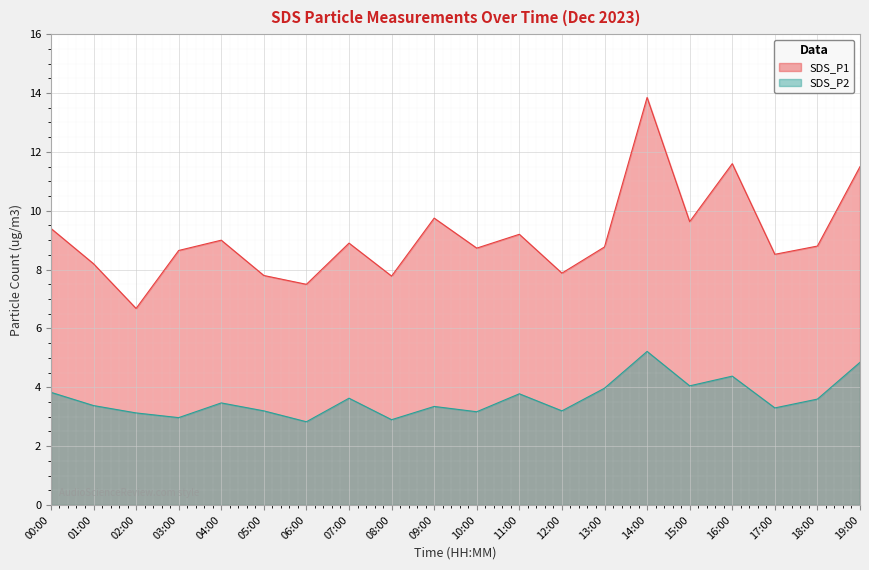

At which label does SDS_P2 reach its peak?

14:00